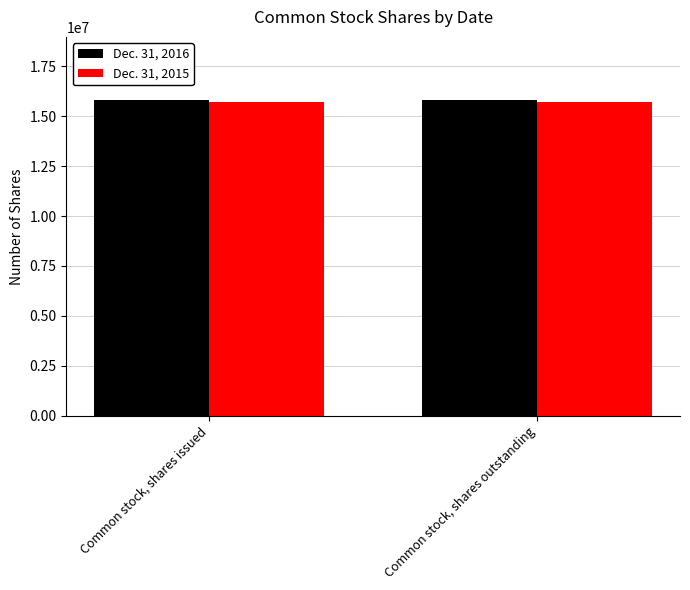

What is the sum of the Dec. 31, 2015 values at Common stock, shares issued and Common stock, shares outstanding?

31398796